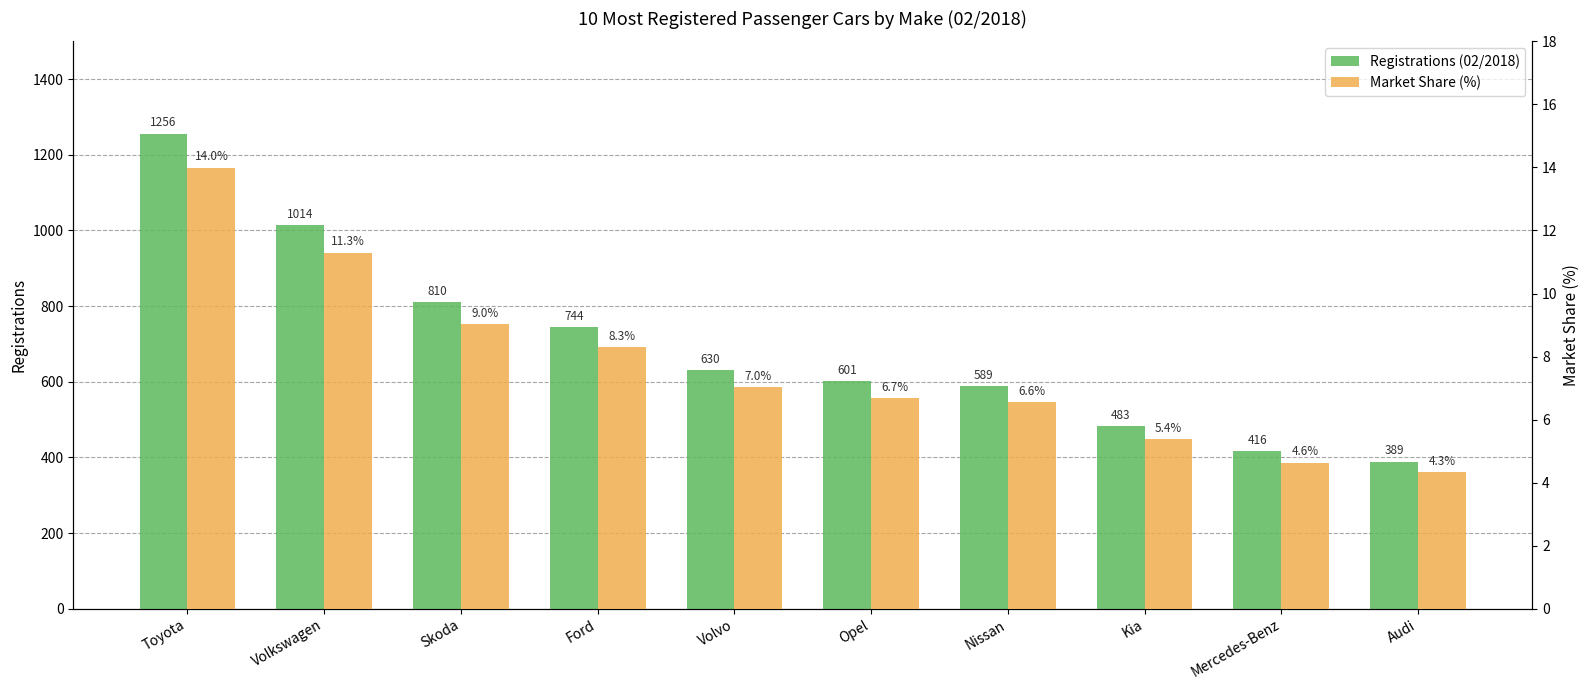

Are the bars horizontal?

No